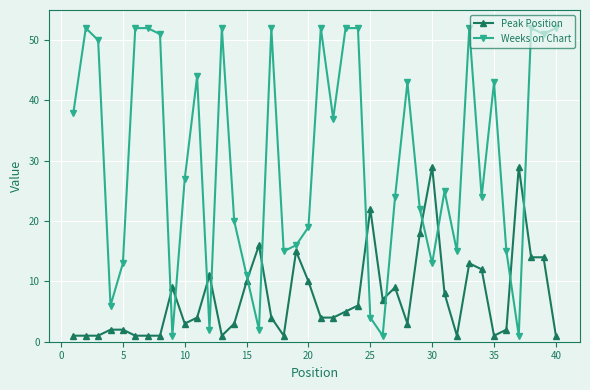

What is the difference between the second highest and minimum values in the Weeks on Chart series?

51